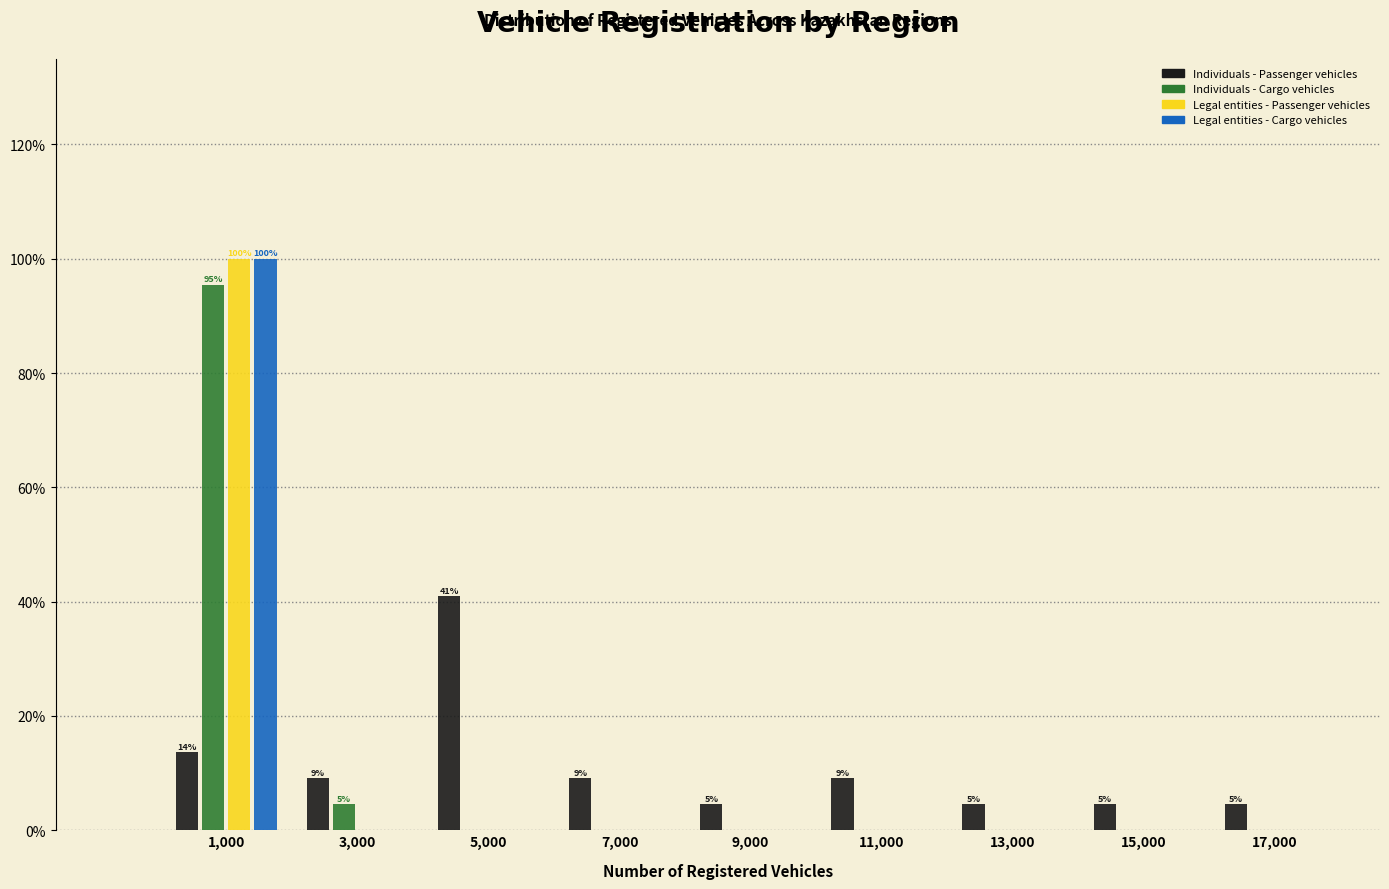

In the Legal entities - Cargo vehicles series, which range on the x-axis has the tallest bar?

0 to 2000